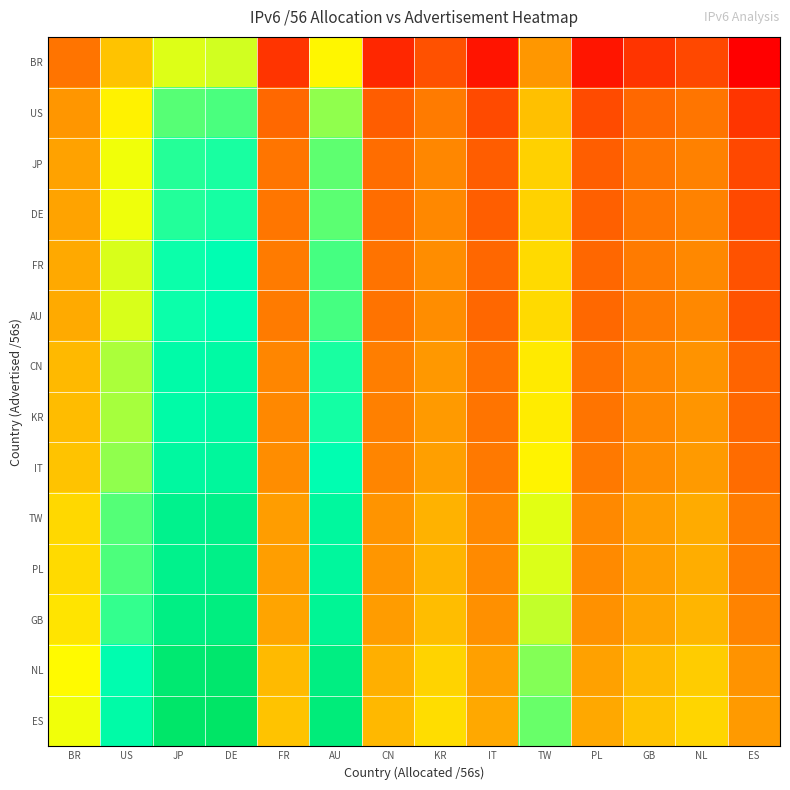

Rank the series at KR from lowest to highest value.

BR, US, JP, DE, FR, AU, CN, KR, IT, TW, PL, GB, NL, ES